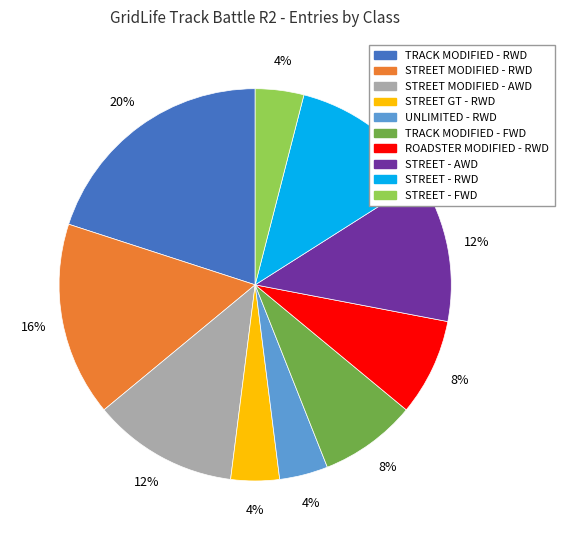

To the nearest percent, what is the difference between the largest and smallest slice percentages?

16%